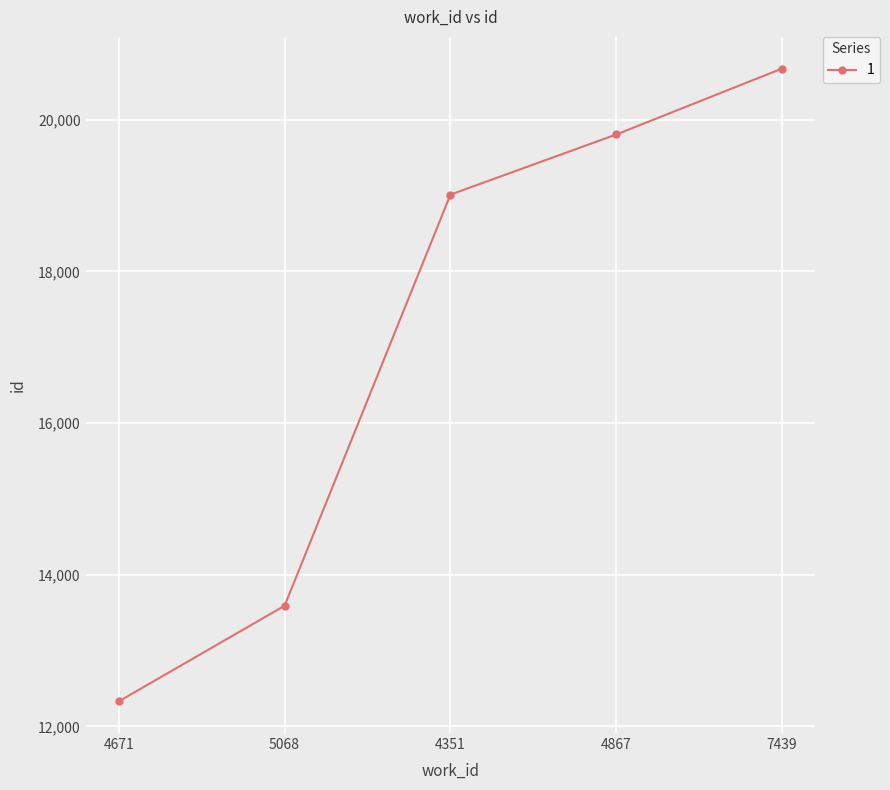

What is the maximum value shown in the chart?

20673